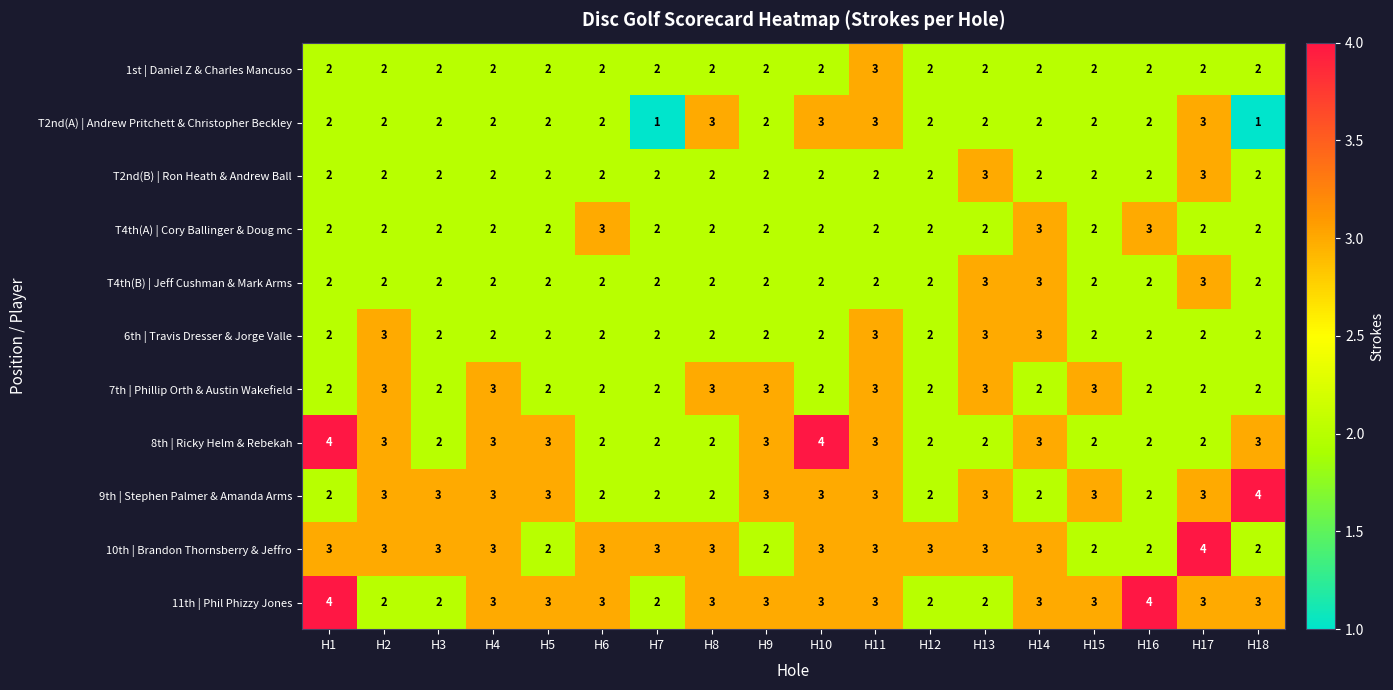

What is the smallest value displayed?

1